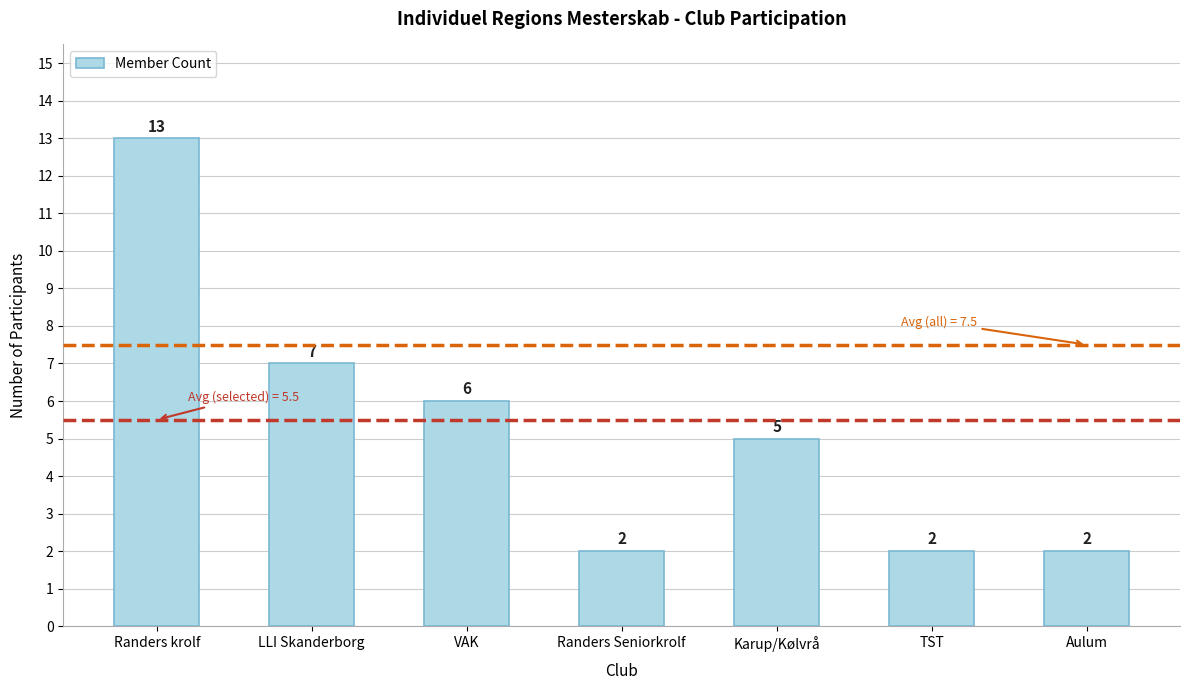

What is the maximum value shown in the chart?

13